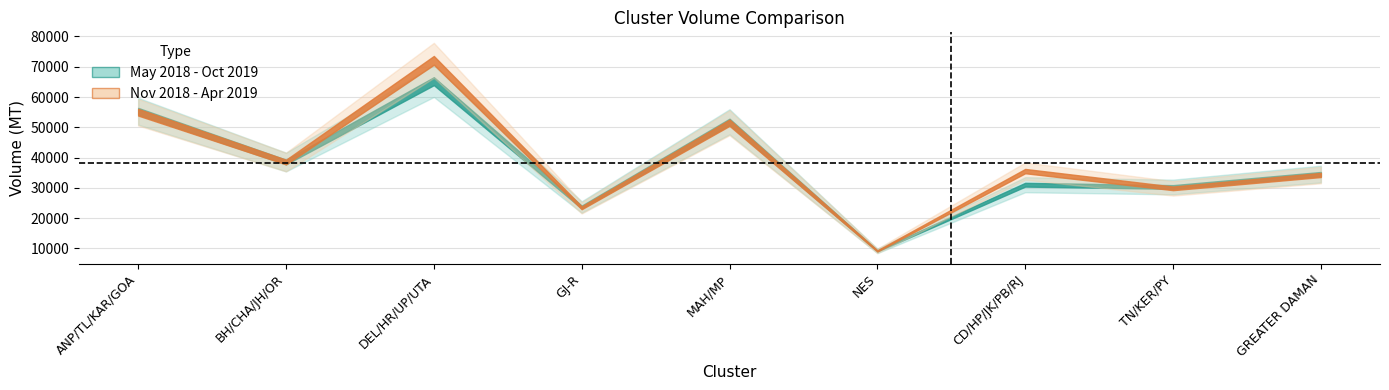

Where does the Nov 2018 - Apr 2019 series first go above 35559?

ANP/TL/KAR/GOA